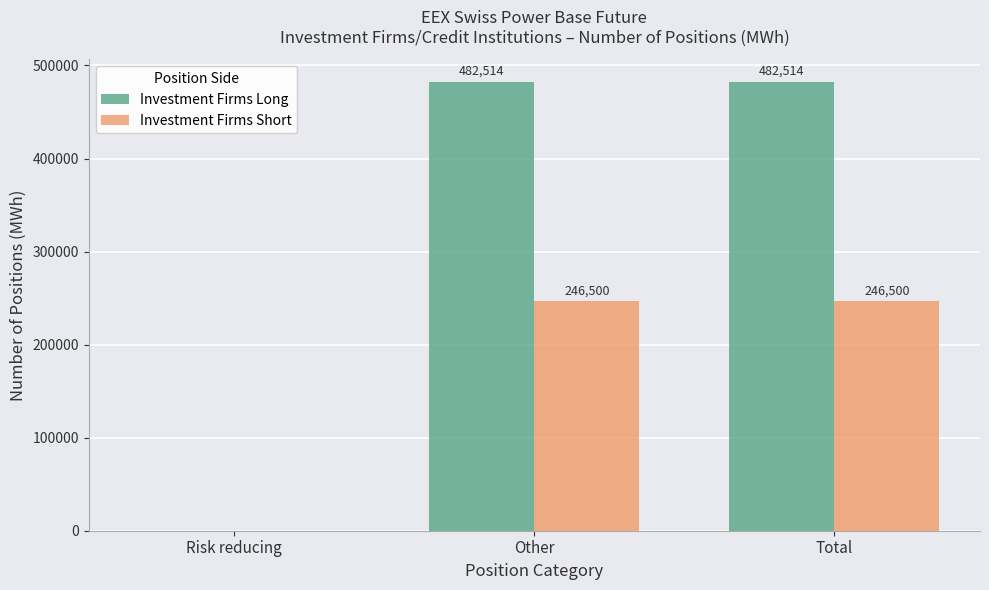

Does the chart contain stacked bars?

No